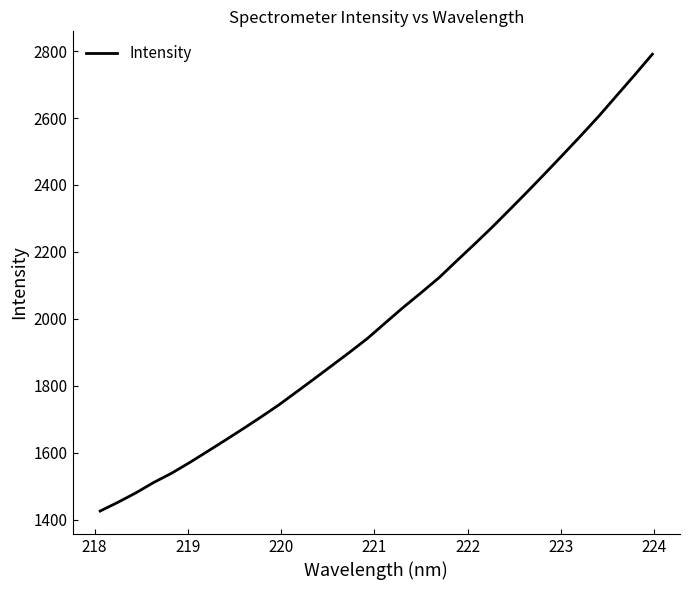

What is the greatest value displayed?

2790.7